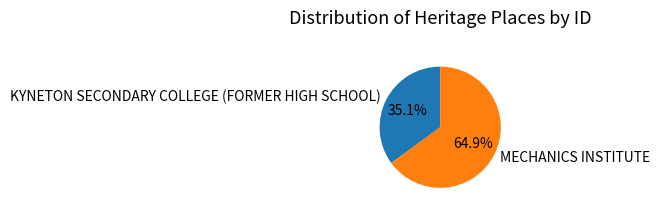

How many segments does this pie chart have?

2